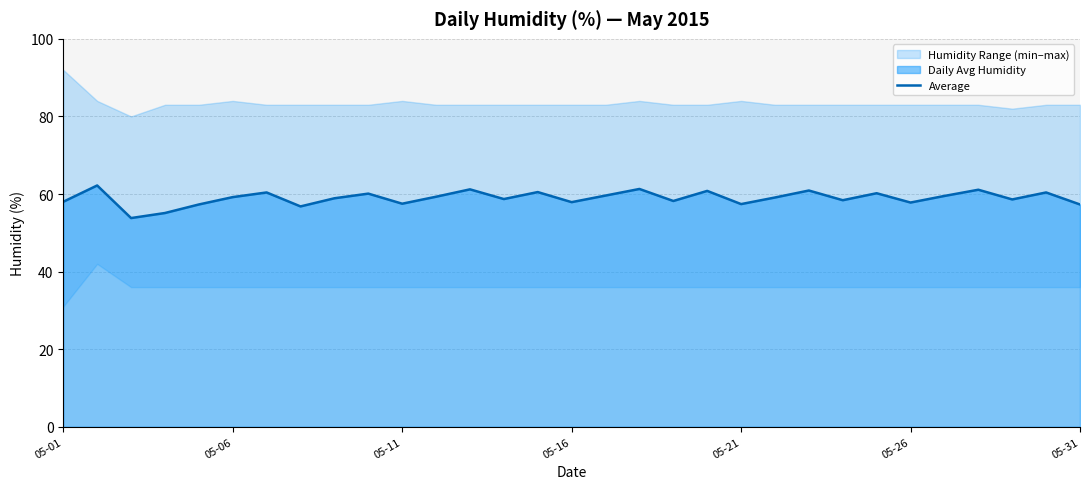

Read the value at 7.

56.8